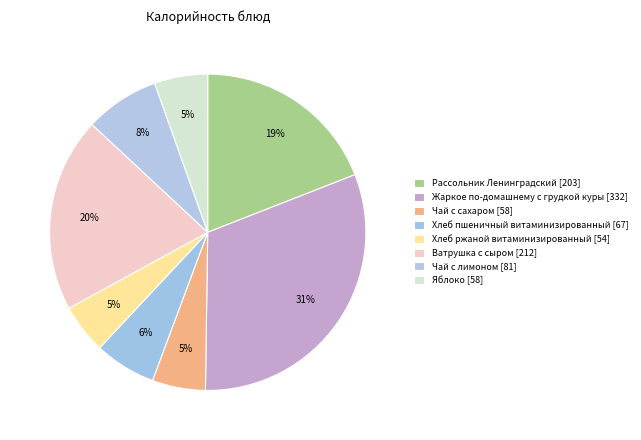

Does any single category account for the majority?

No